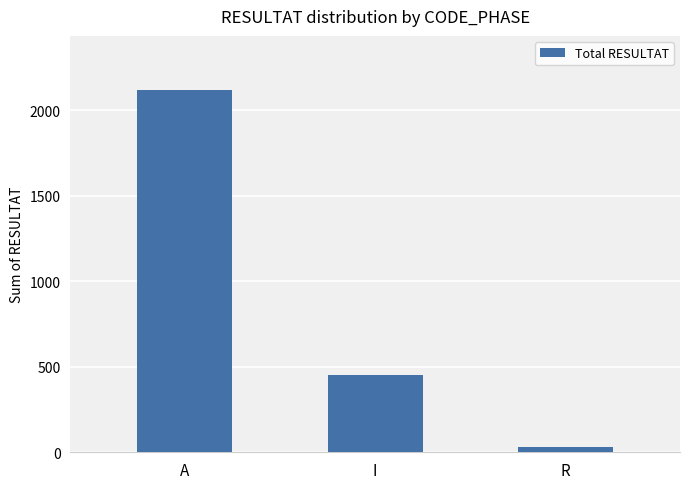

The chart shows a value of 281 at I. True or false?

False